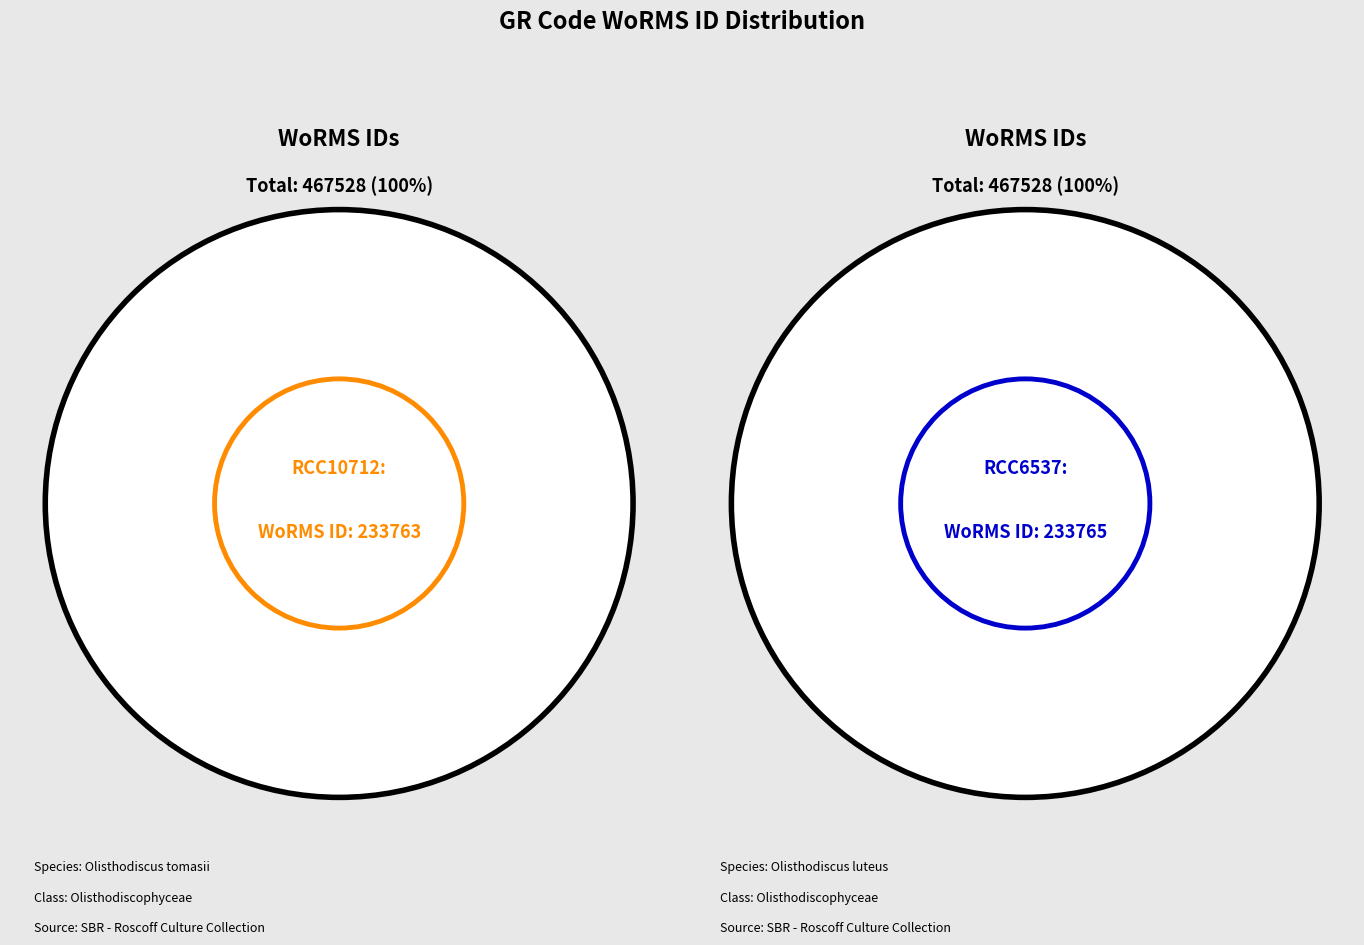

Rank the categories by value from lowest to highest.

RCC10712, RCC6537